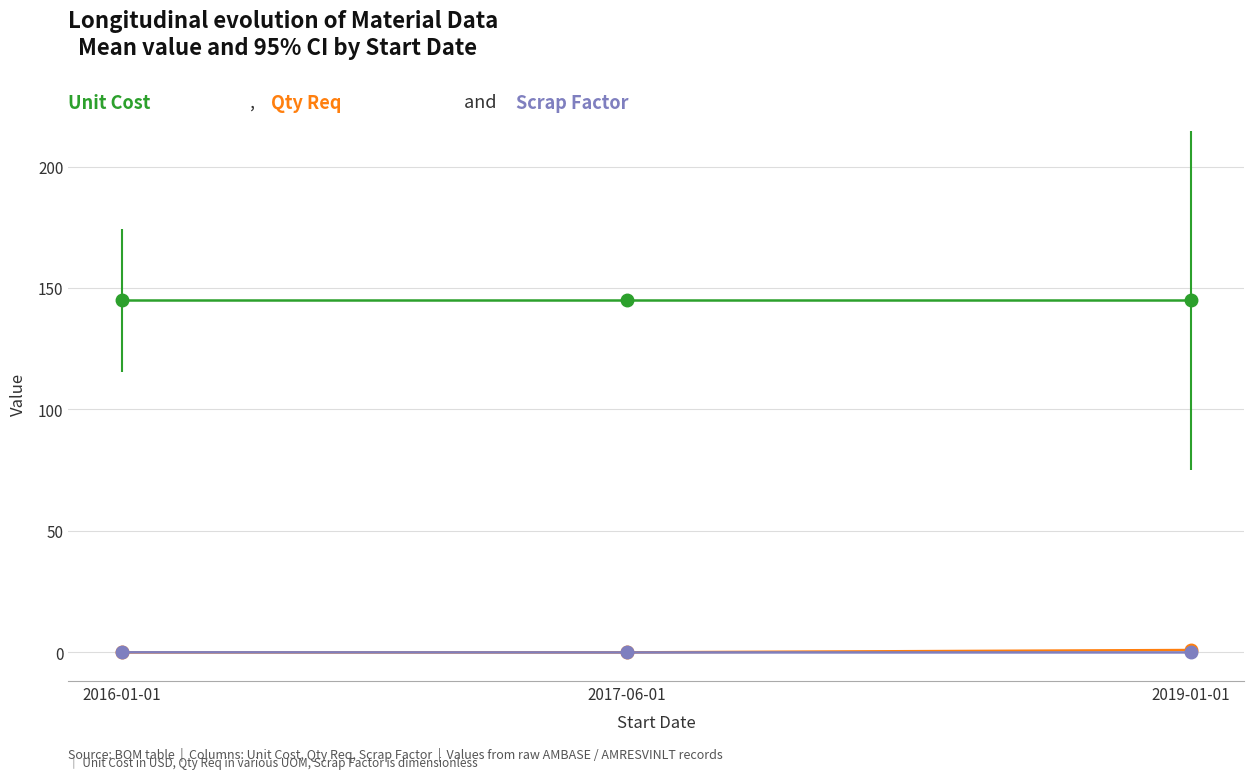

What is the label of the 1st point from the right?

2019-01-01